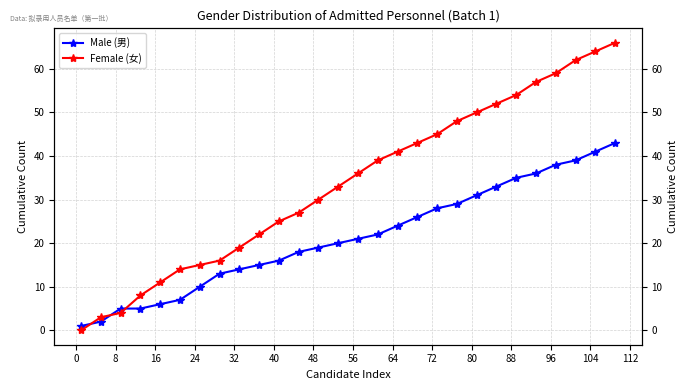

Which series has the largest range (max minus min)?

Female (女)